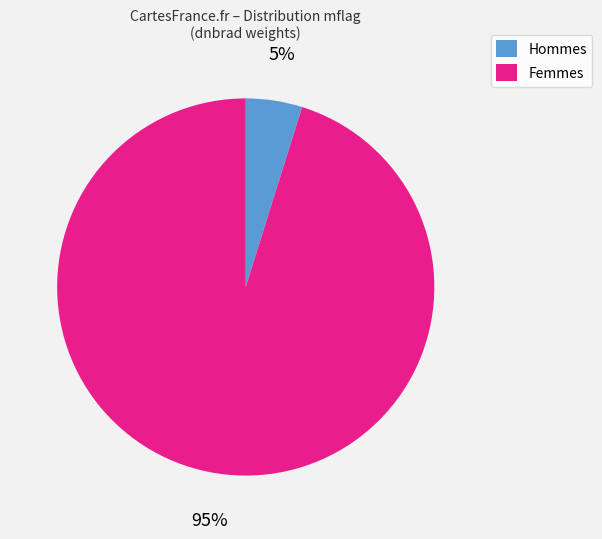

Which category has the biggest portion of the pie?

Femmes